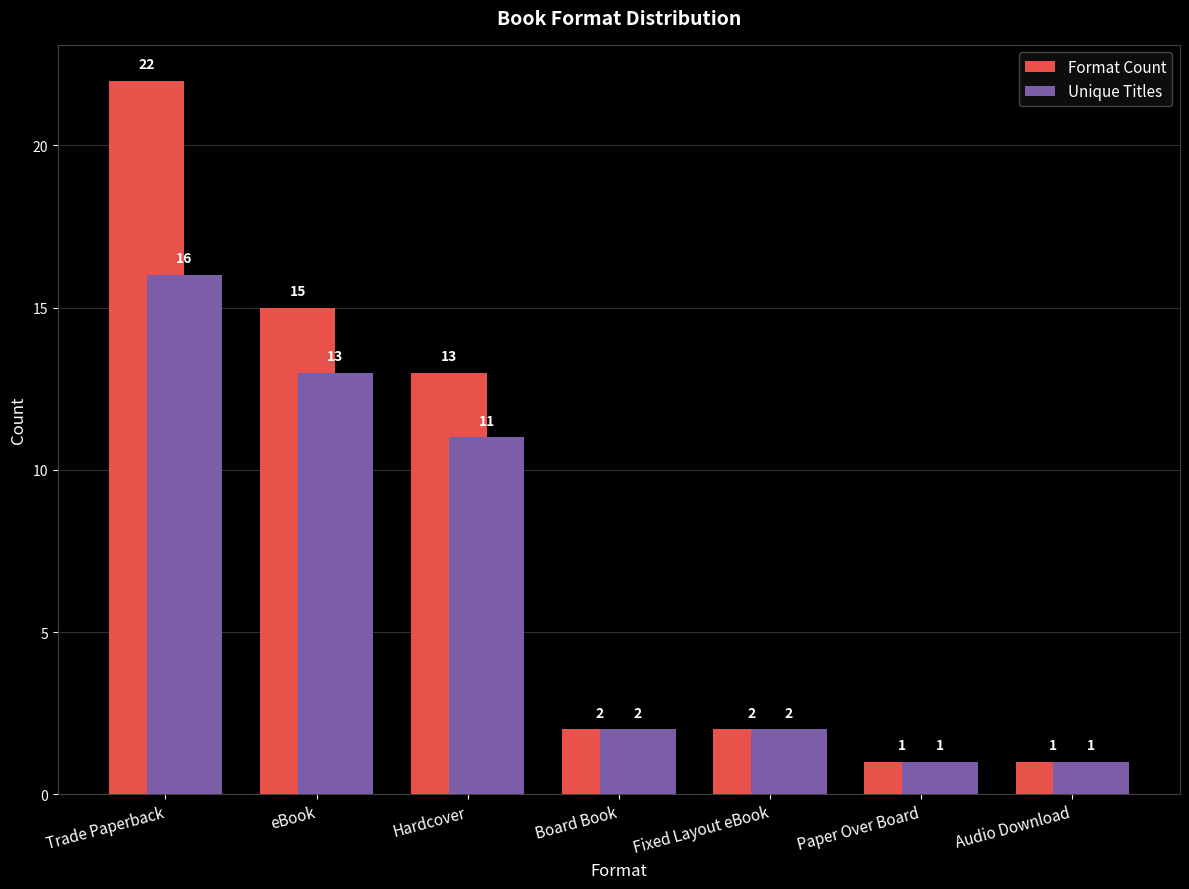

What is the value of the Unique Titles bar at the 7th from the left?

1